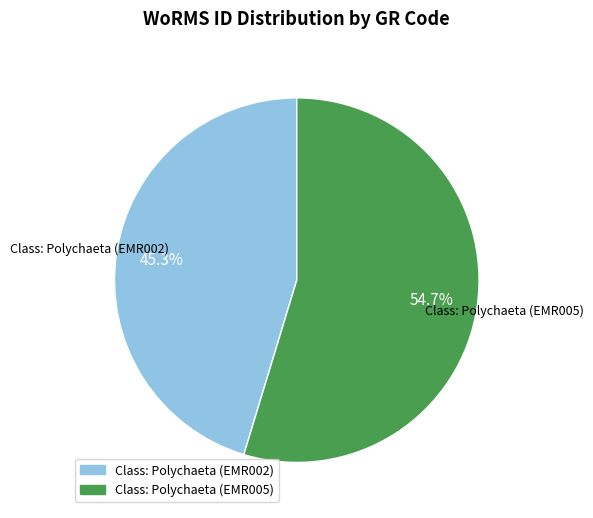

How many slices are in this pie chart?

2